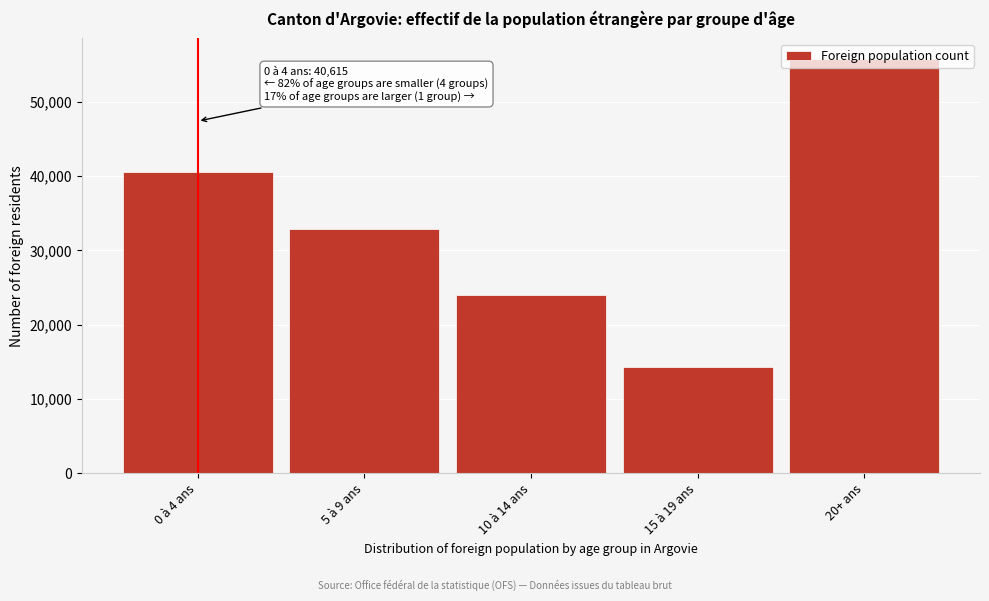

Is it true that the value at 20+ ans is 19602?

False